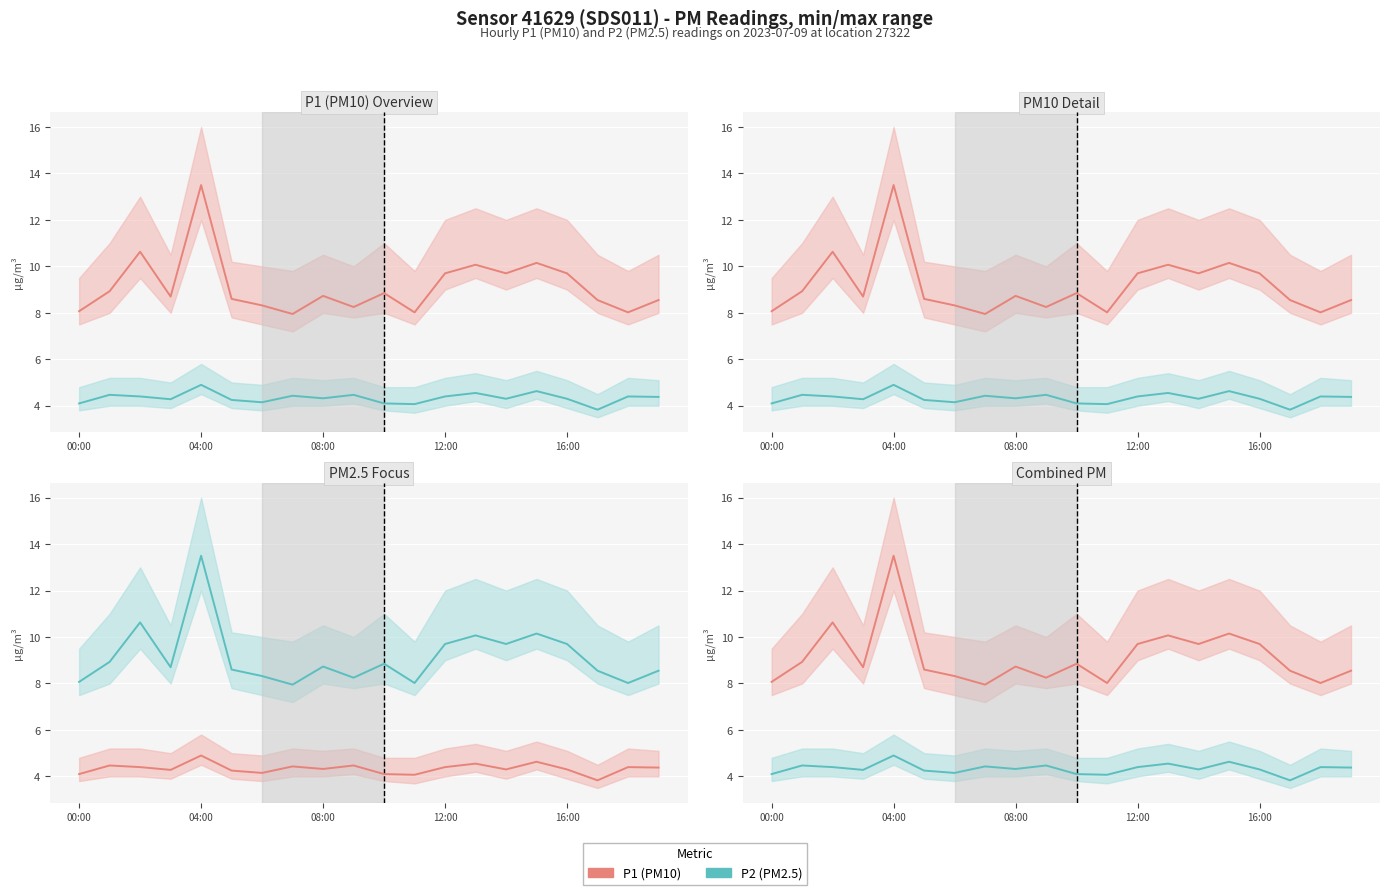

At which label is P1 (PM10) closest to 10?

13